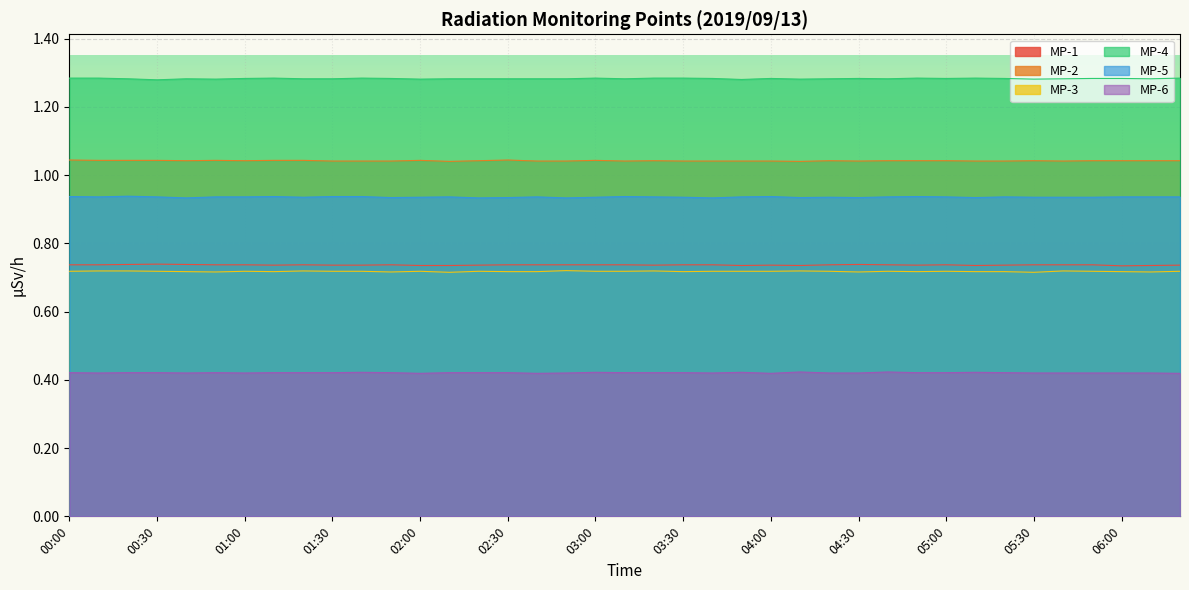

At which category is the sum across all series the highest?

00:00